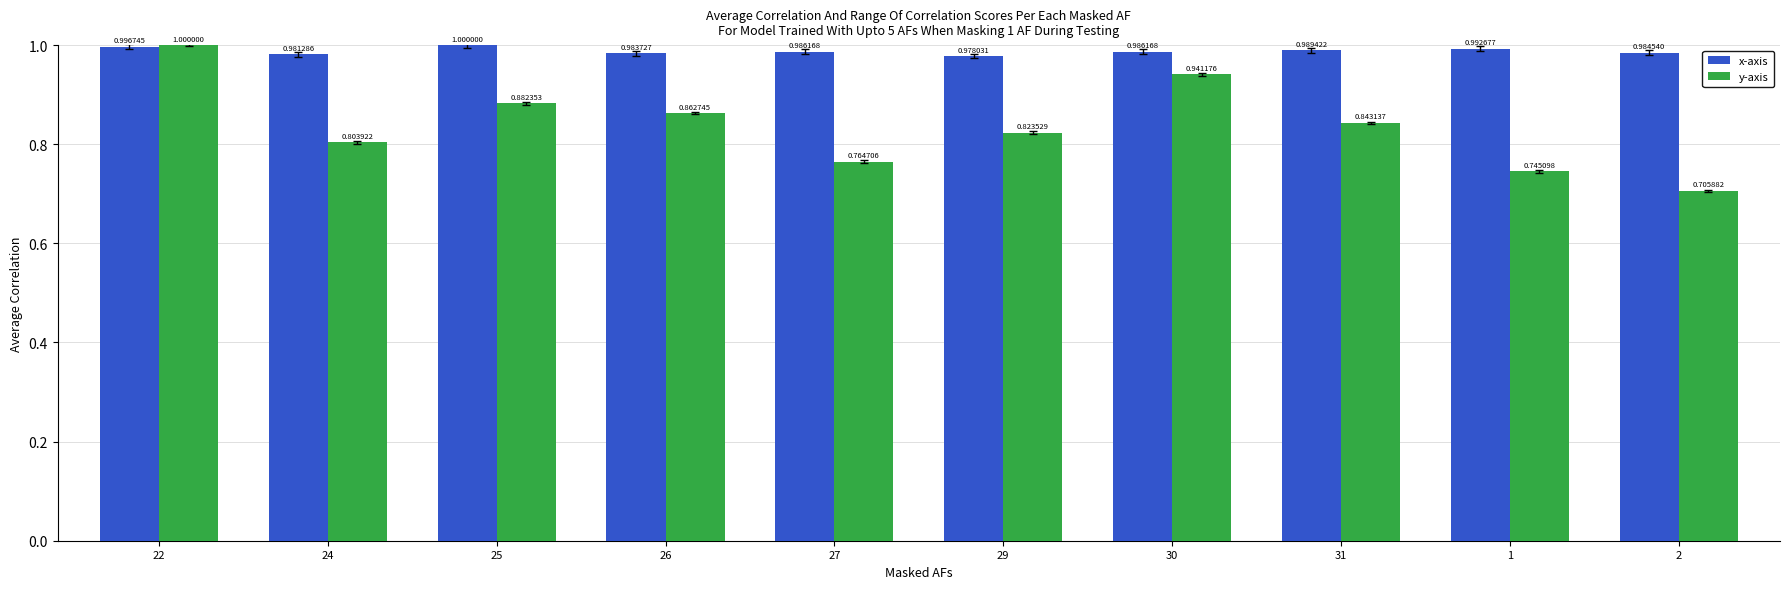

What are all the series names shown in the legend?

x-axis, y-axis